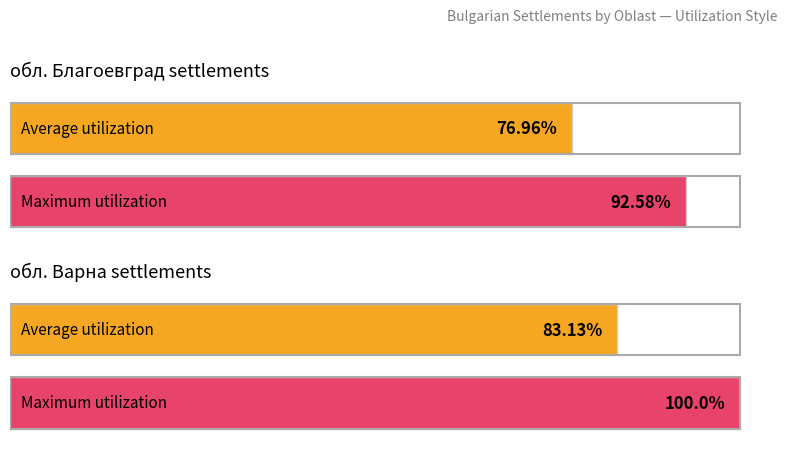

What are all the series names shown in the legend?

Average utilization, Maximum utilization